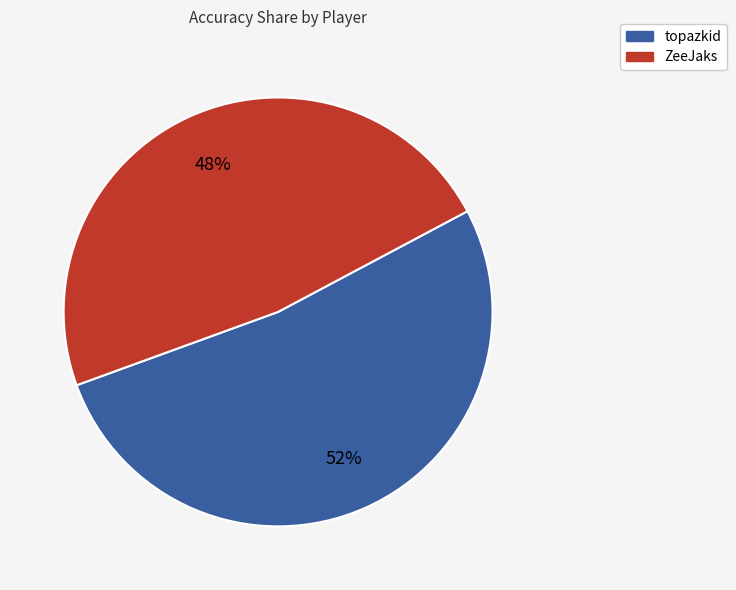

To the nearest percent, what portion does topazkid represent?

52%